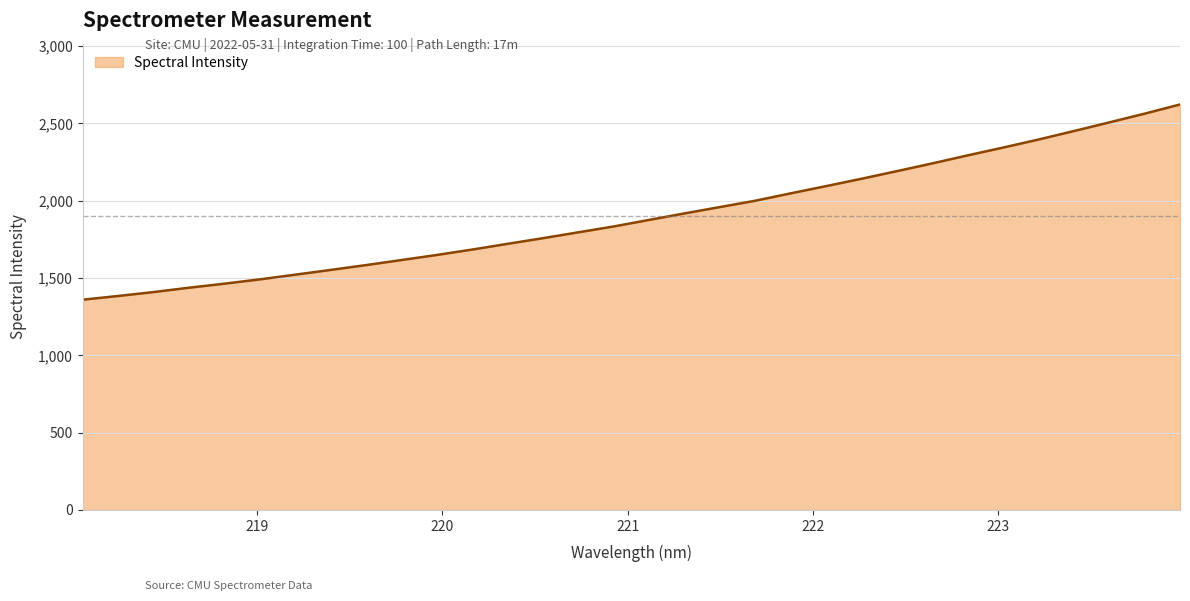

What is the greatest value displayed?

2623.0